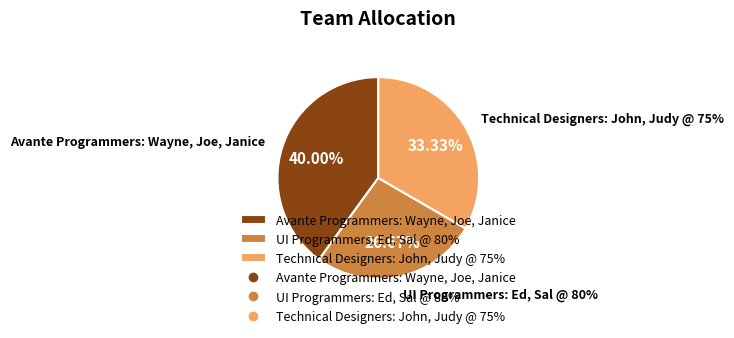

Is there a majority slice in this chart?

No